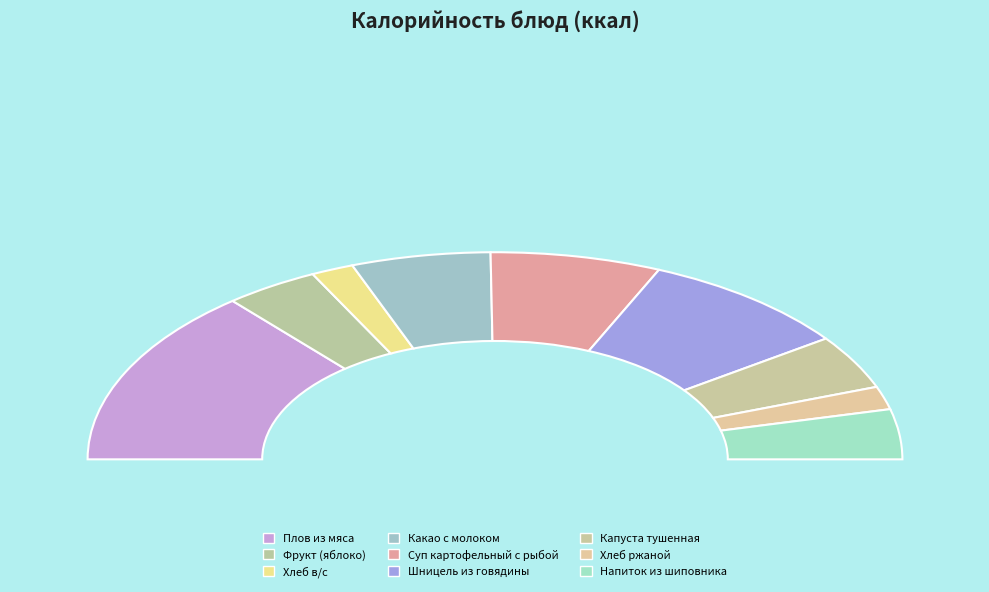

Does Хлеб ржаной account for over 50% of the chart?

No